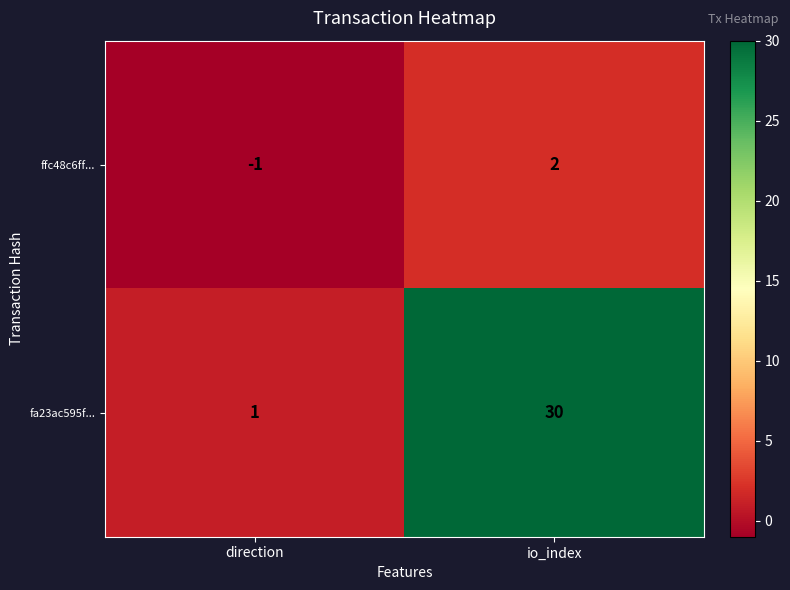

What is the spread (max minus min) of values at direction?

2